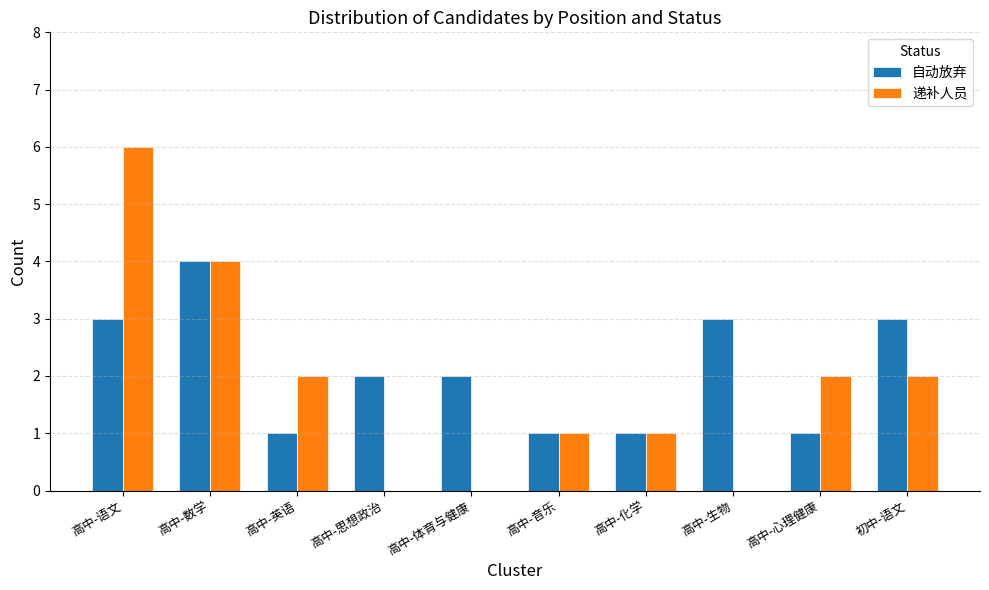

Which series changed the most between 高中-生物 and 初中-语文?

递补人员